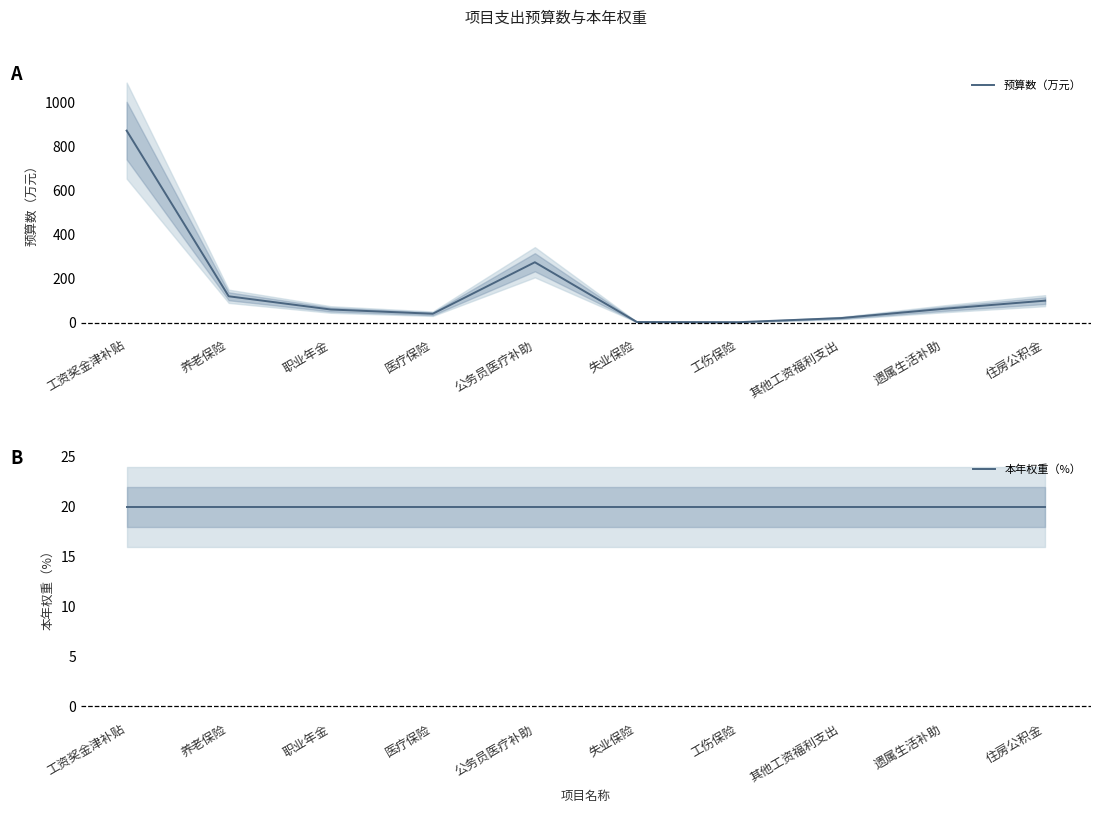

What is the highest value of the 本年权重（%） series?

20.0